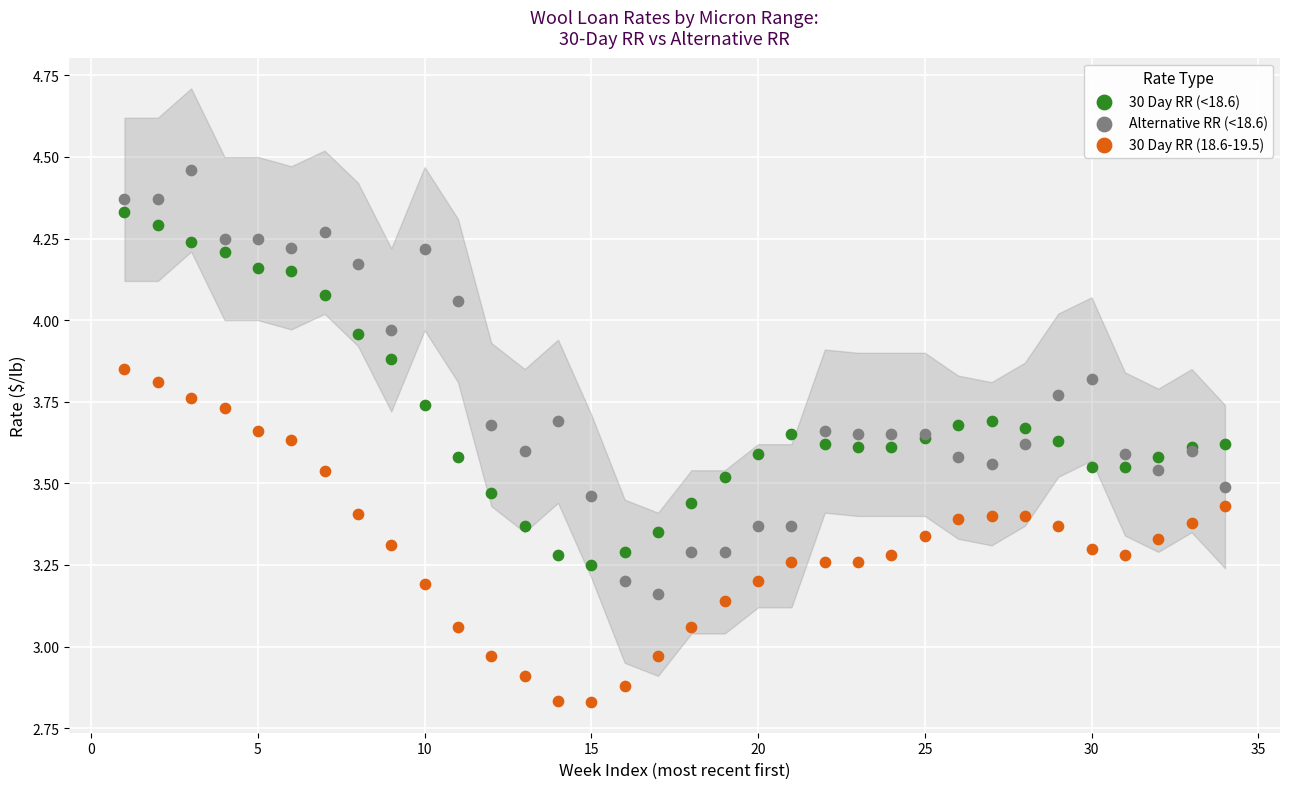

Which series has the widest spread of Y values?

Alternative RR (<18.6)